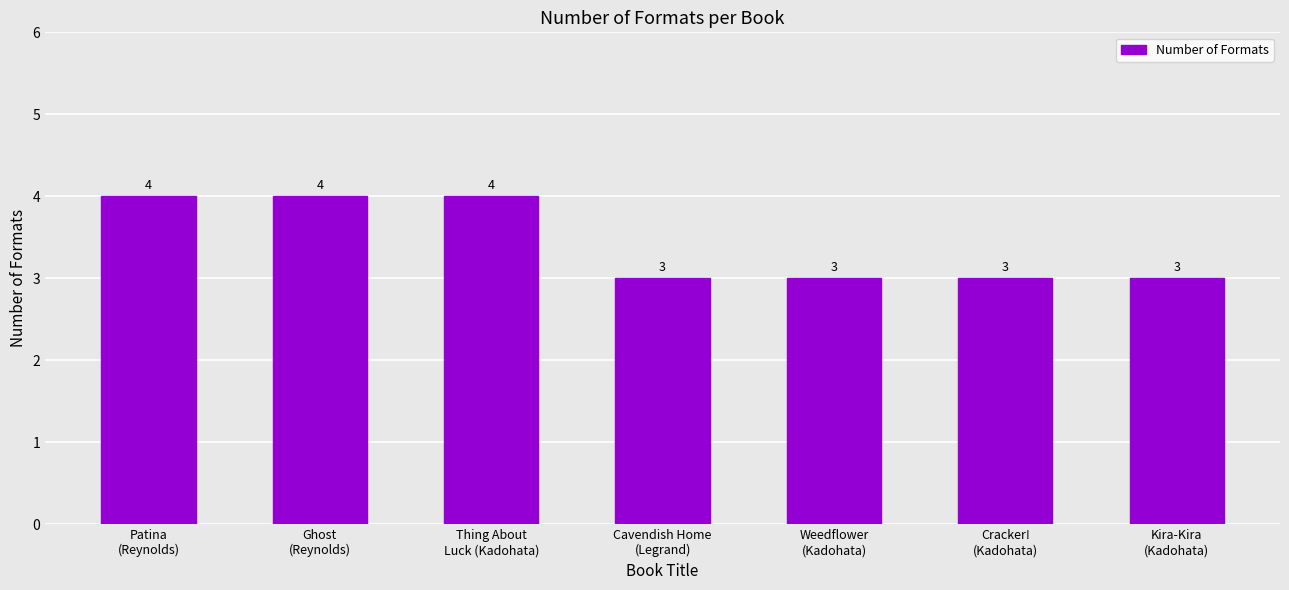

What is the average value?

3